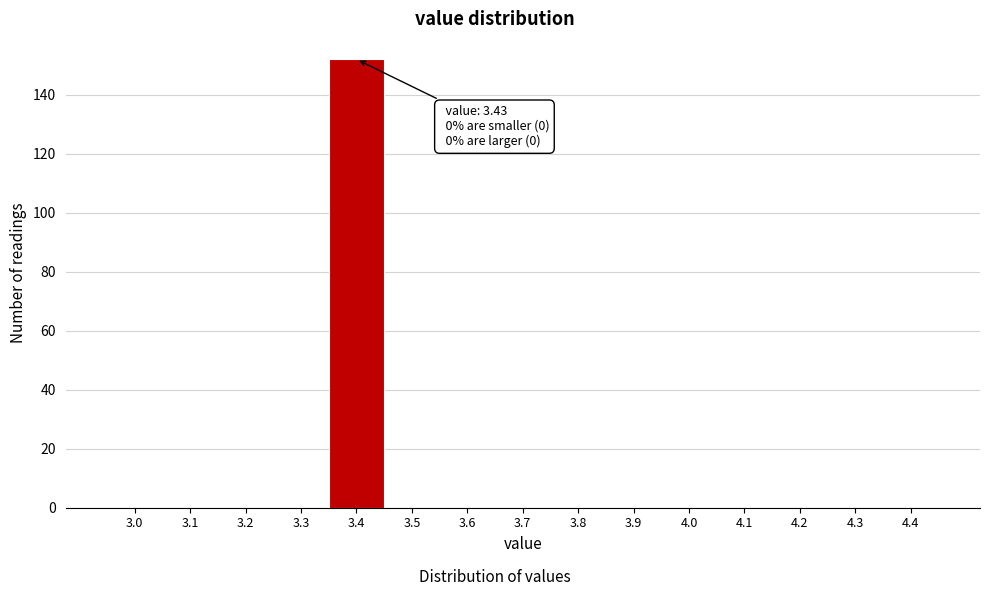

Reading right to left, extract all data points from this chart.

4.4=0	4.3=0	4.2=0	4.1=0	4.0=0	3.9=0	3.8=0	3.7=0	3.6=0	3.5=0	3.4=152	3.3=0	3.2=0	3.1=0	3.0=0